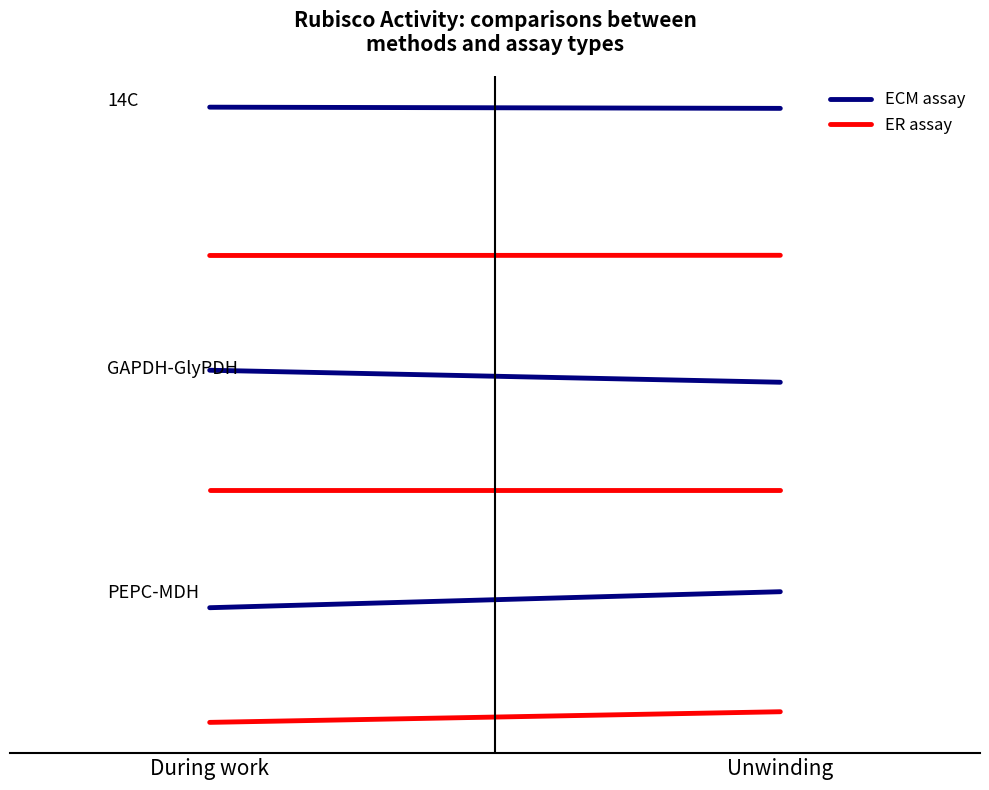

Is this an area chart (filled region under the line)?

No